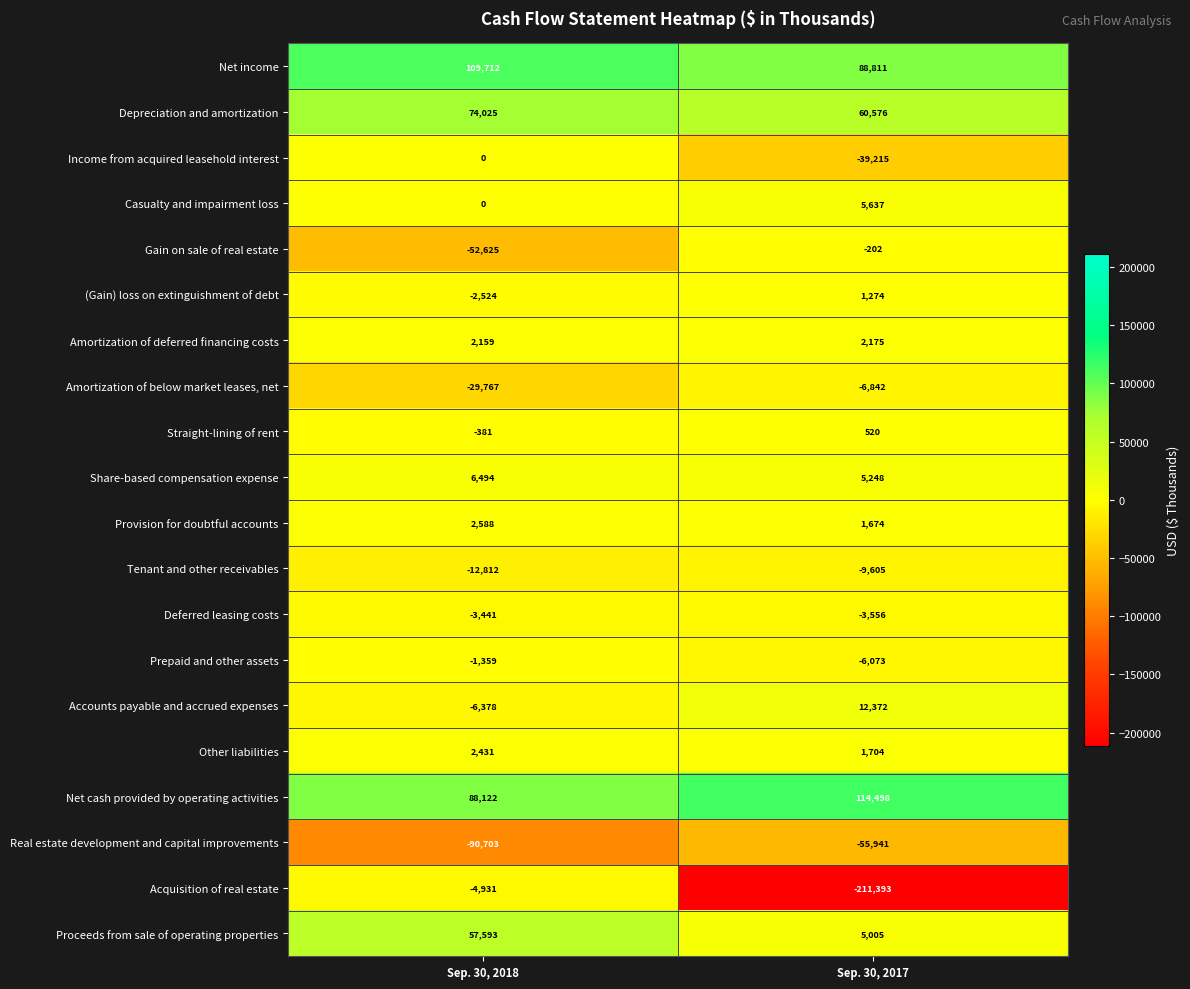

Which series has the largest range (max minus min)?

Acquisition of real estate